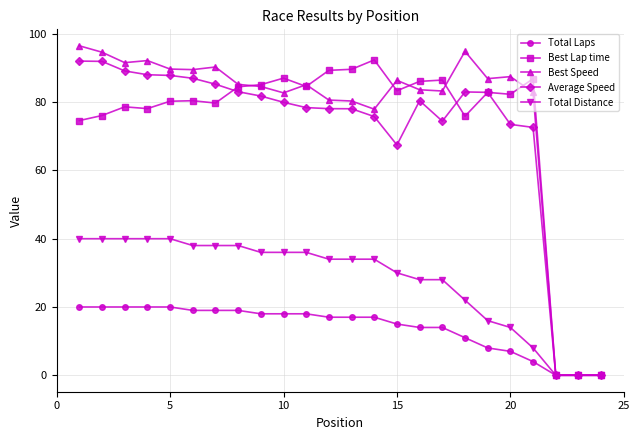

Which series has the largest total across all categories?

Best Speed